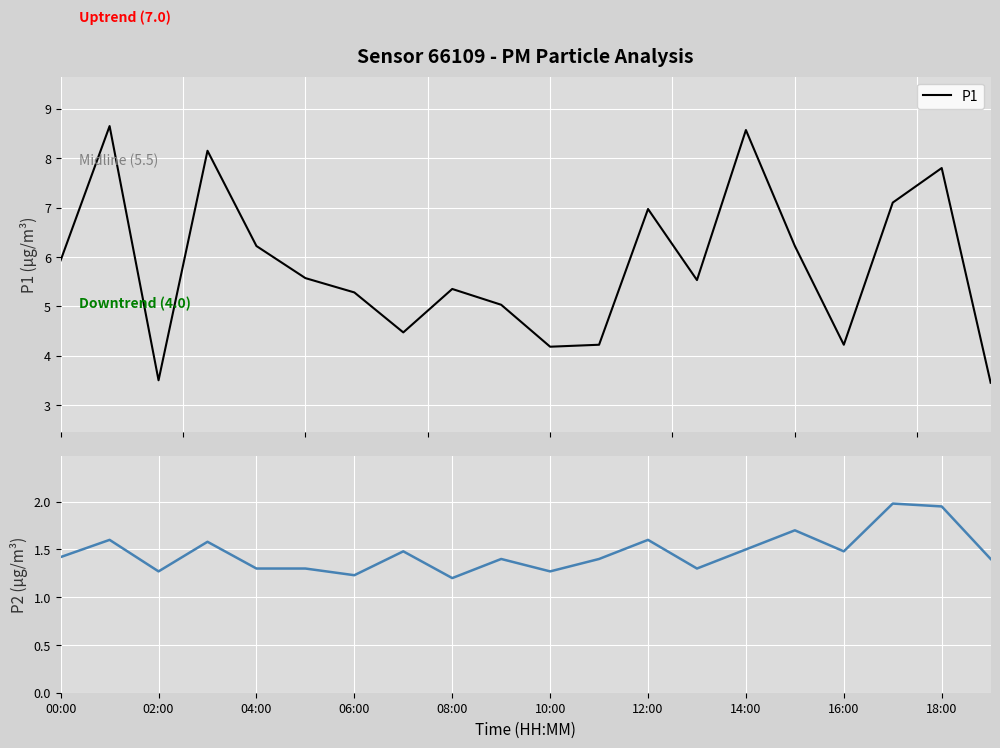

In P2, how many points are higher than both neighbors (excluding endpoints)?

7